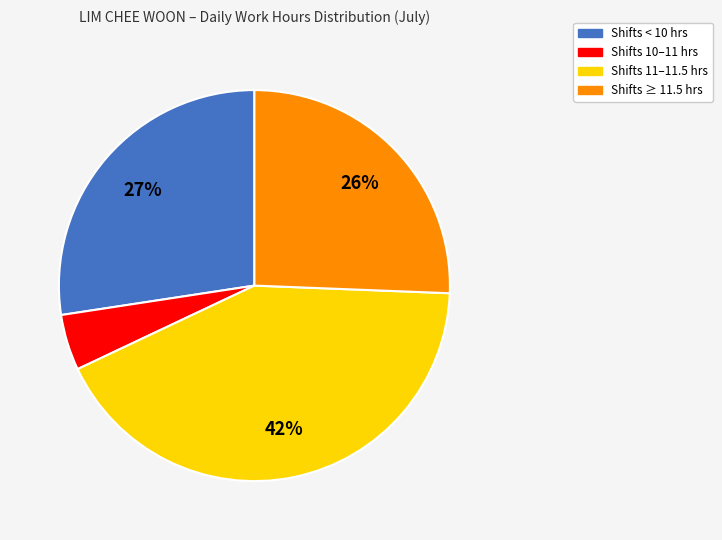

Is there a majority slice in this chart?

No